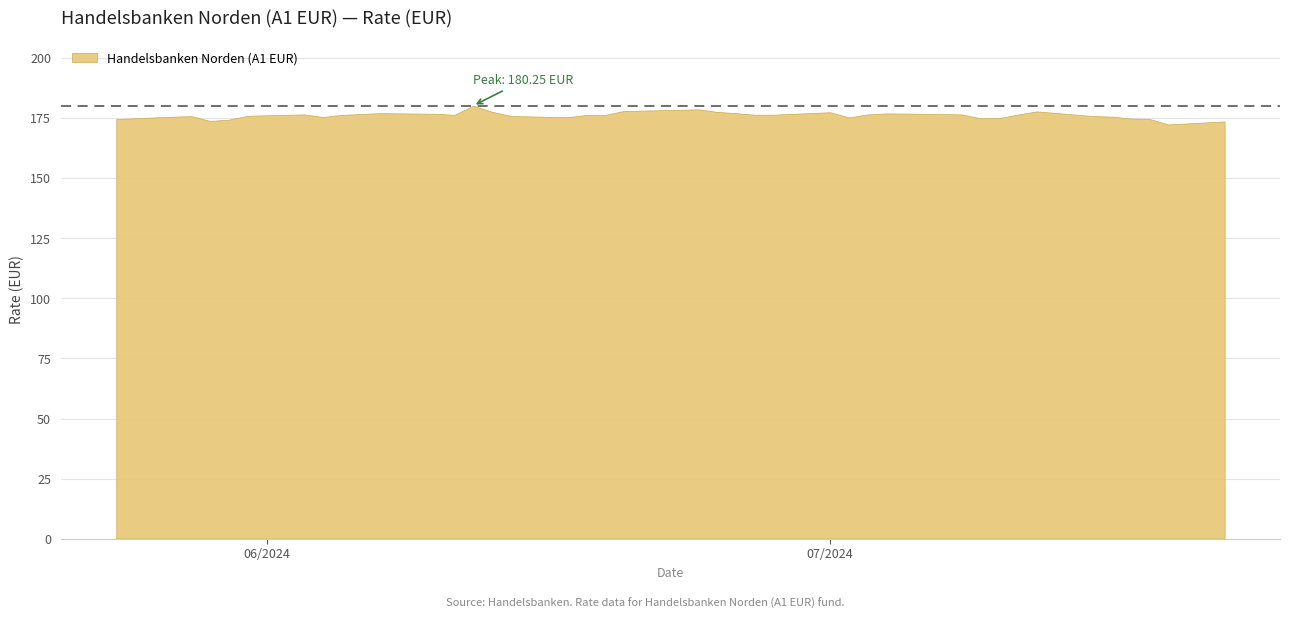

How many categories are shown in the chart?

40